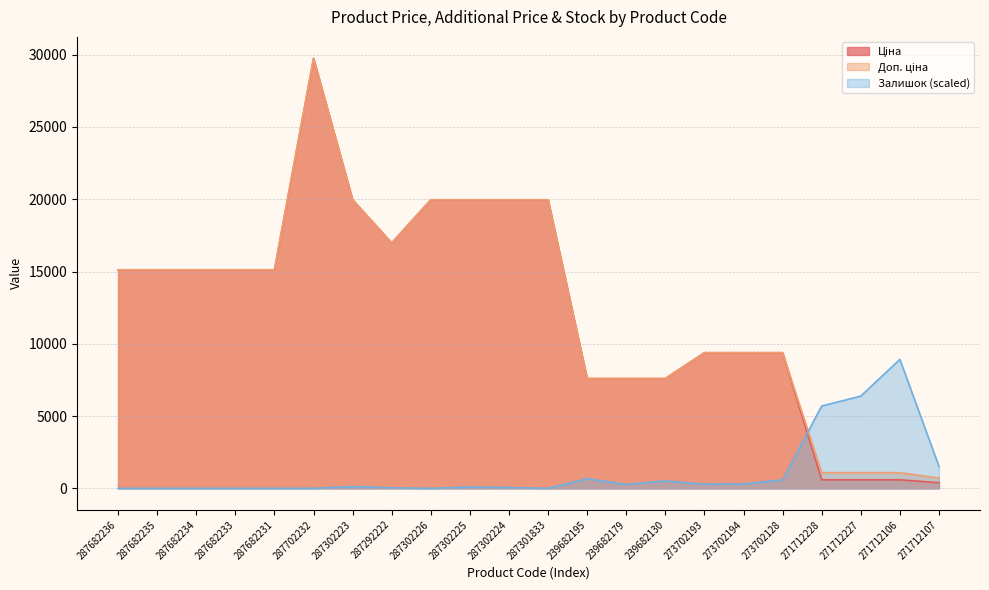

Read the Доп. ціна value at 271712106.

1081.7